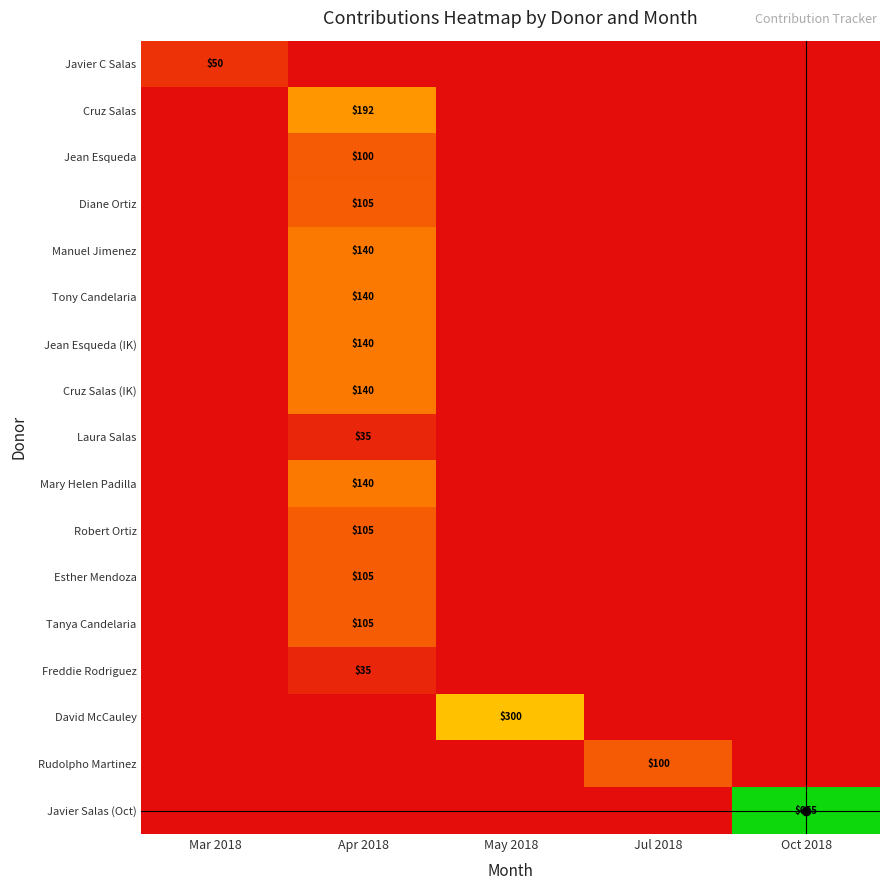

The value of Manuel Jimenez at Apr 2018 is 200. True or false?

False